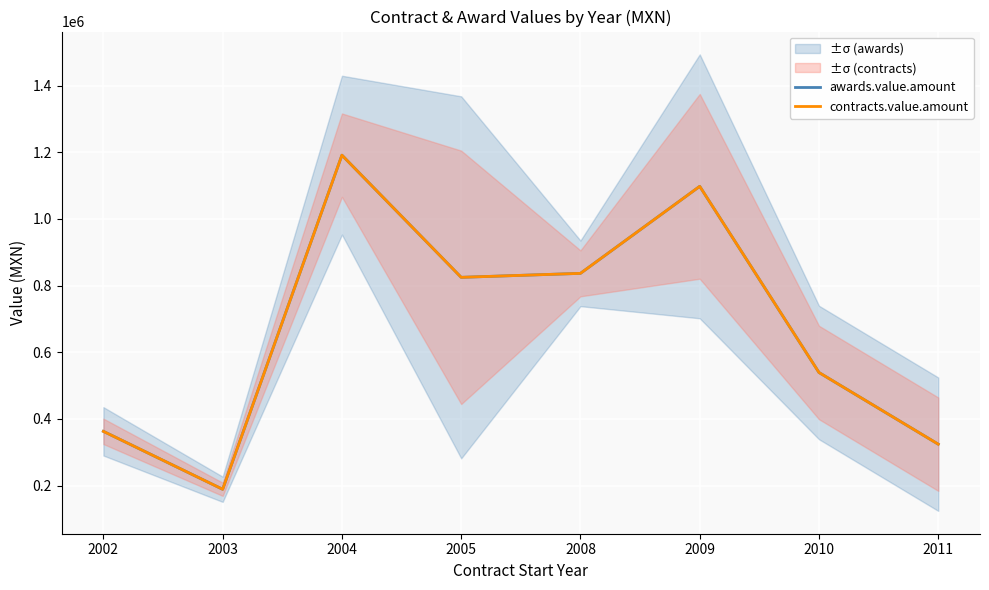

What is the sum of the contracts.value.amount values at 2004 and 2010?

1730545.0